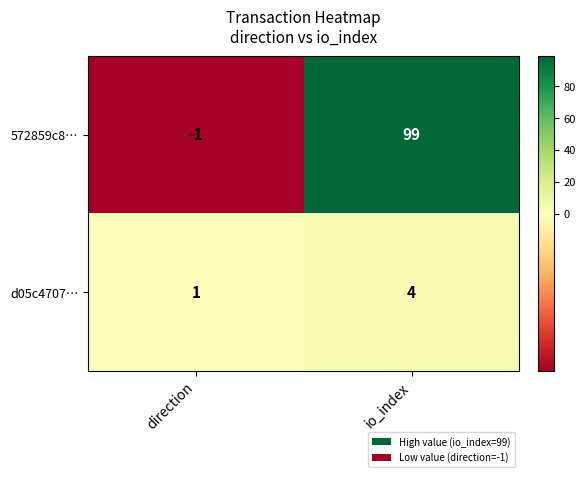

What is the spread (max minus min) of values at io_index?

95